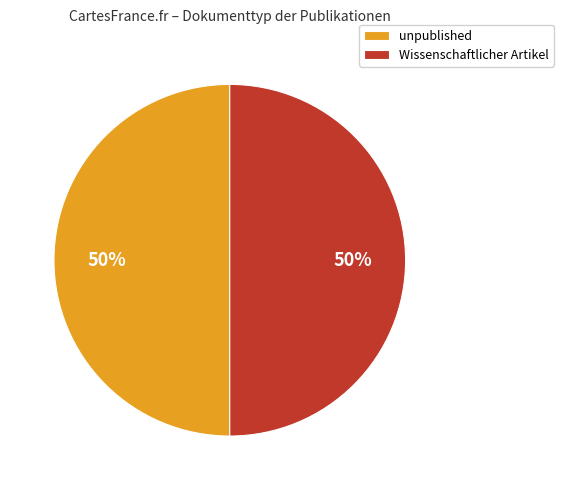

To the nearest percent, what portion does Wissenschaftlicher Artikel represent?

50%